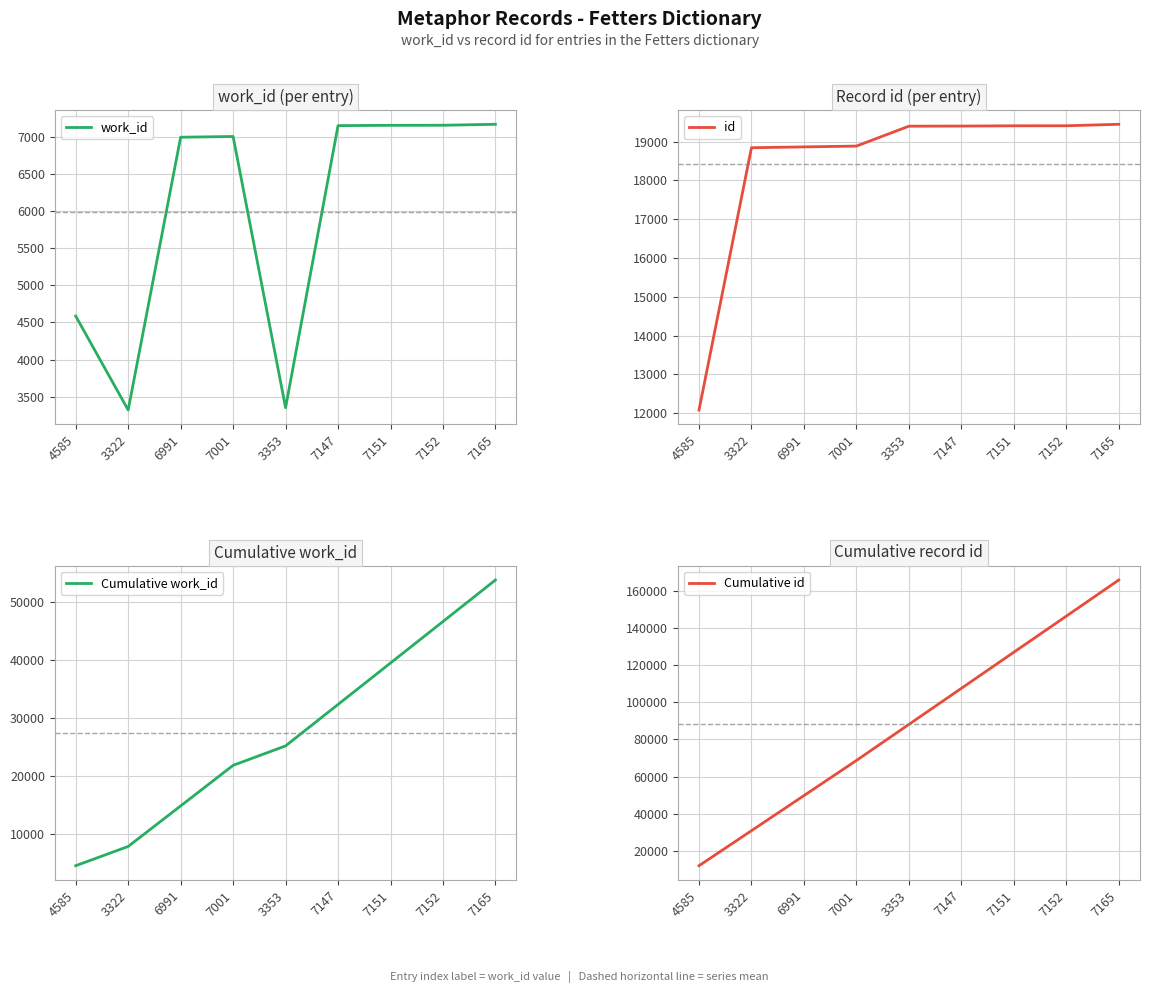

Read the Cumulative id value at 6991.

49786